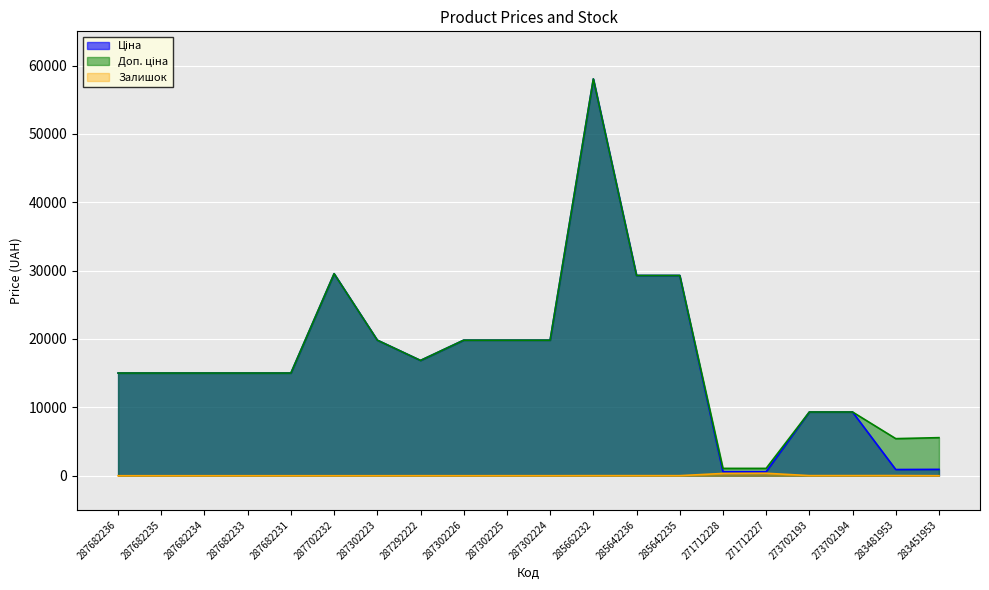

How many lines are shown in the chart?

3